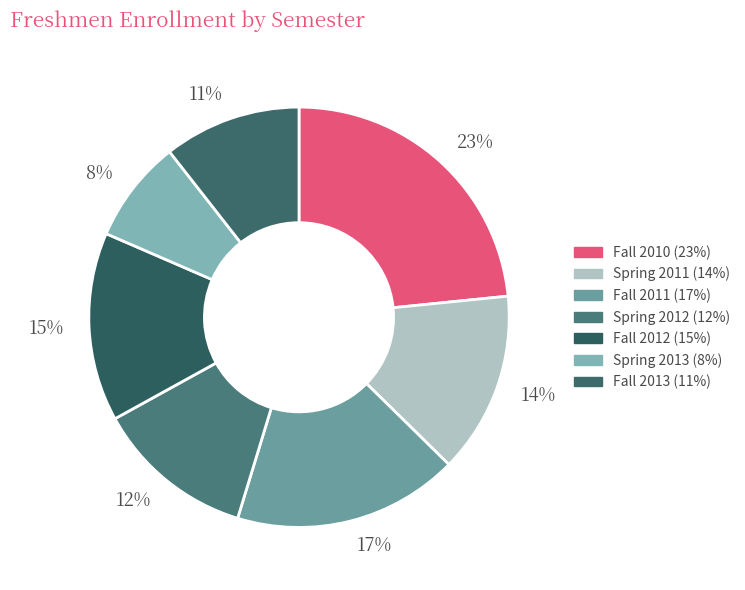

Does Spring 2011 account for over 50% of the chart?

No